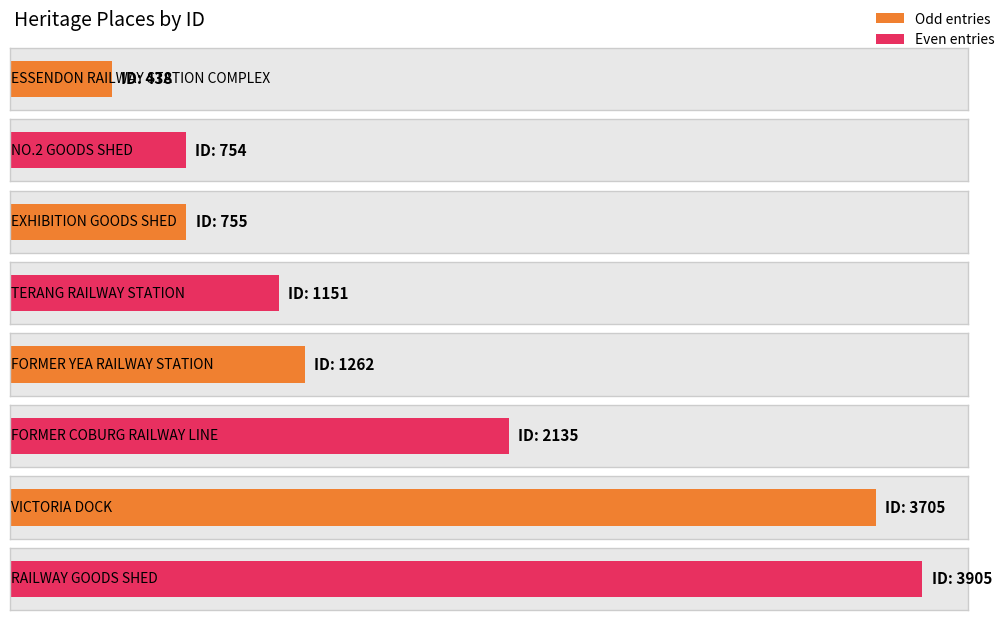

What is the difference between the maximum and second lowest values?

3151